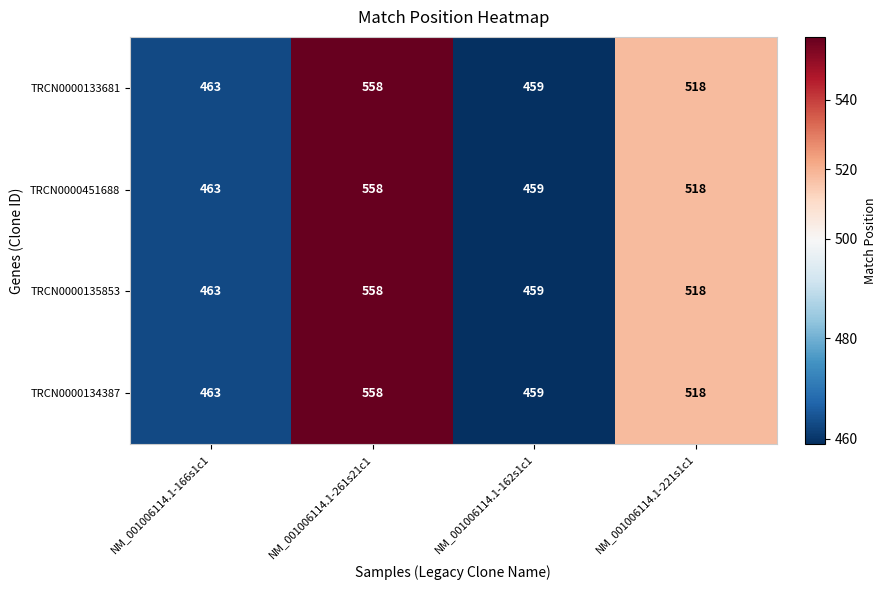

The value of TRCN0000135853 at NM_001006114.1-261s21c1 is 964. True or false?

False